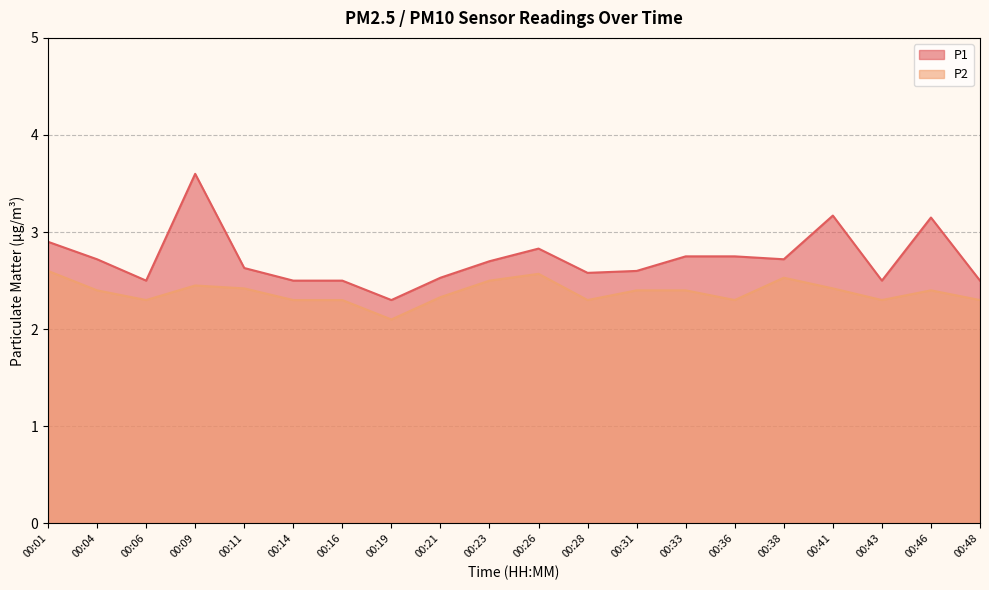

True or false: P1 has a value of 1.6 at 00:01.

False